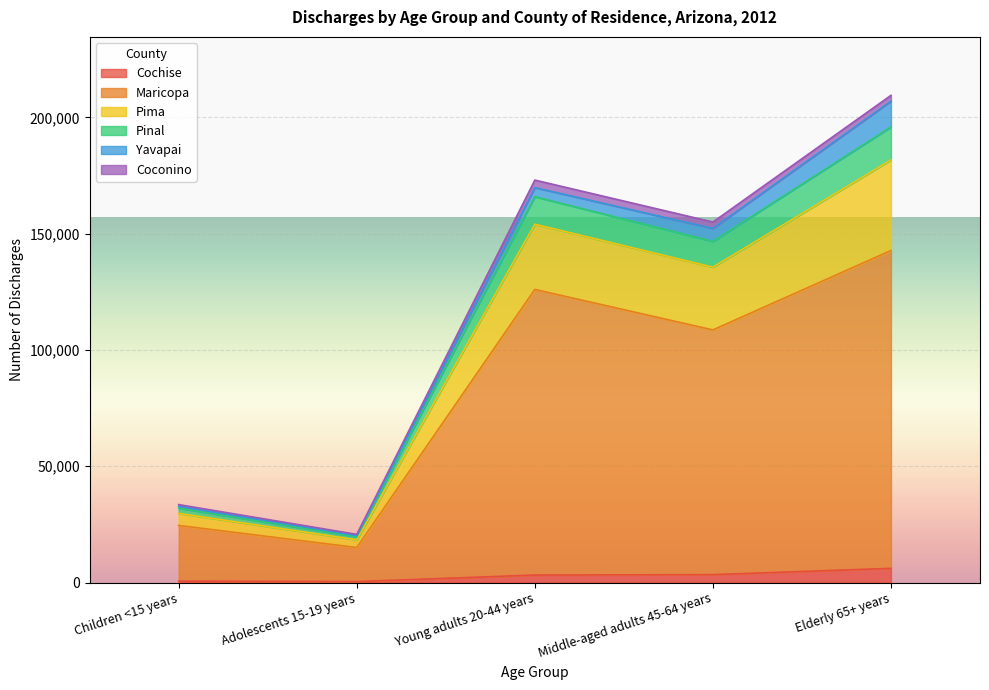

At which category does Maricopa reach its first local peak?

Young adults 20-44 years